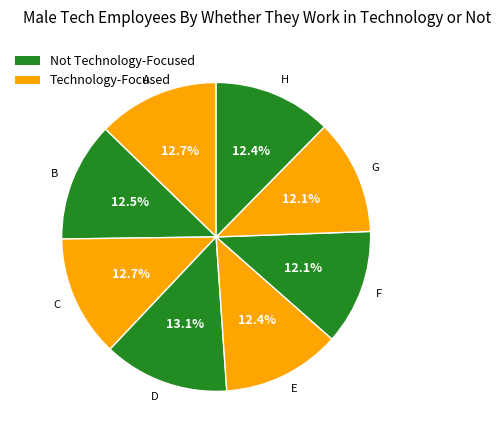

Does H represent more than half of the total?

No